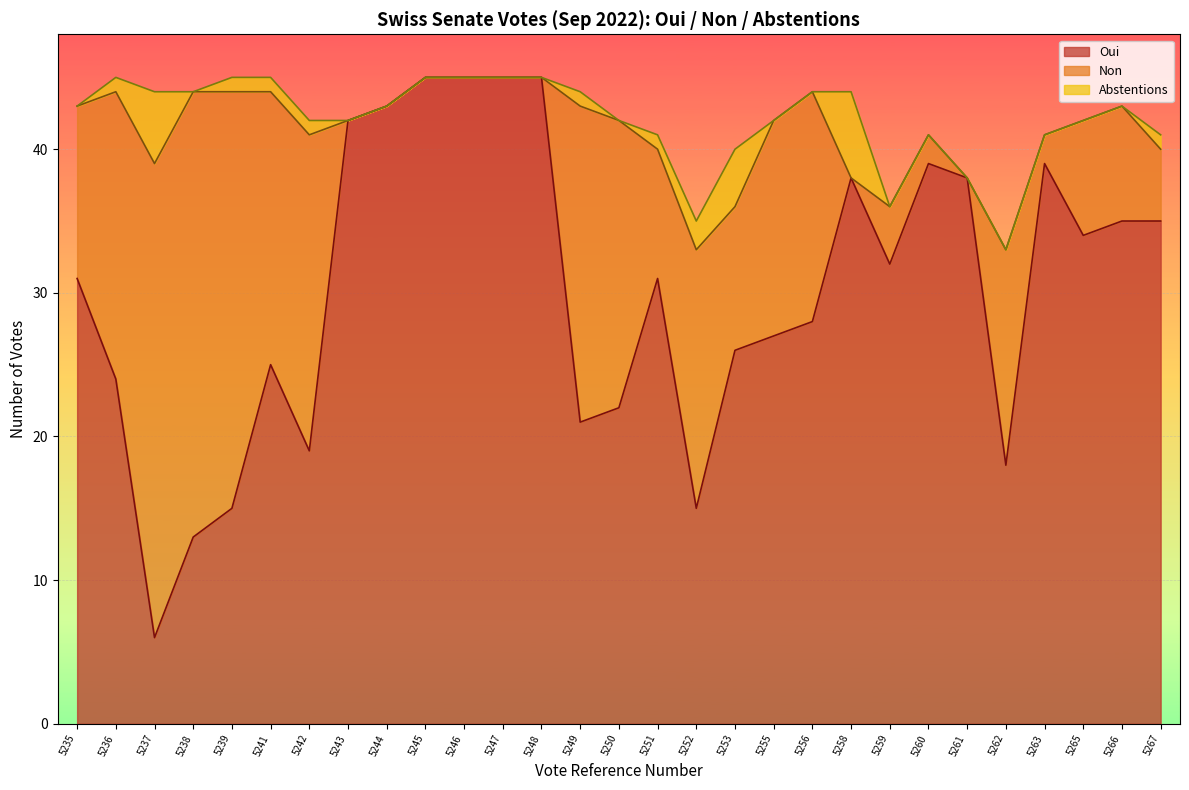

How many positive values does the Non series have?

21